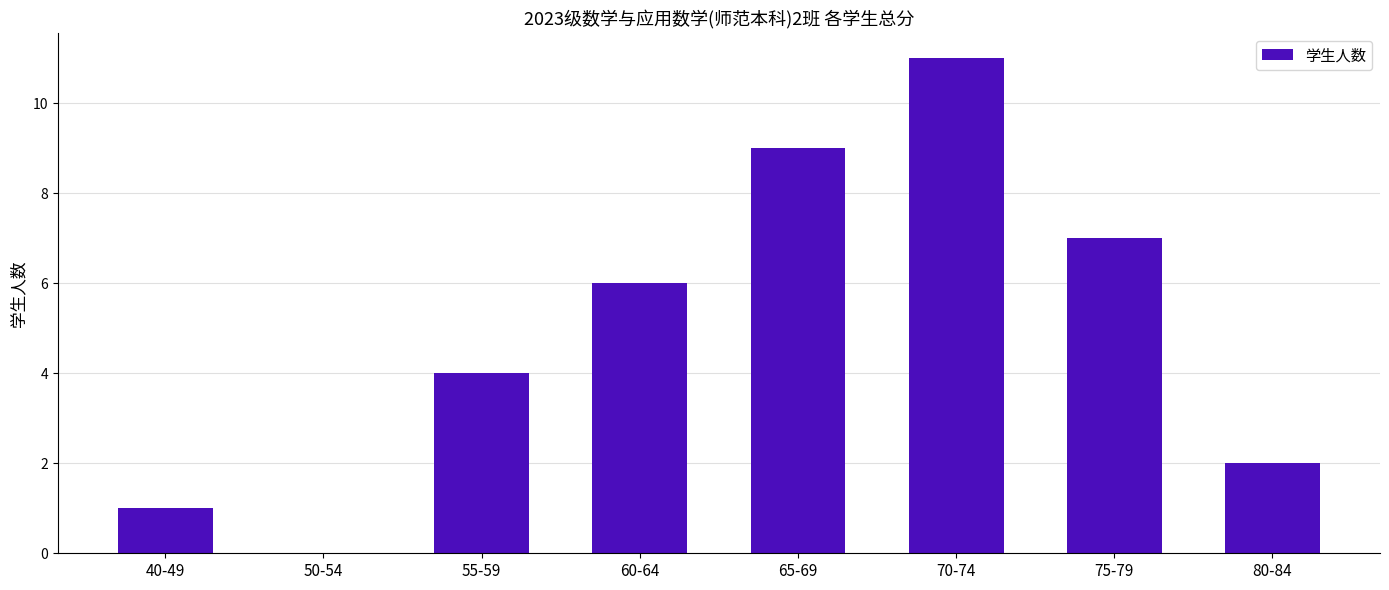

Reading left to right, transcribe all the data shown in this chart.

1	0	4	6	9	11	7	2